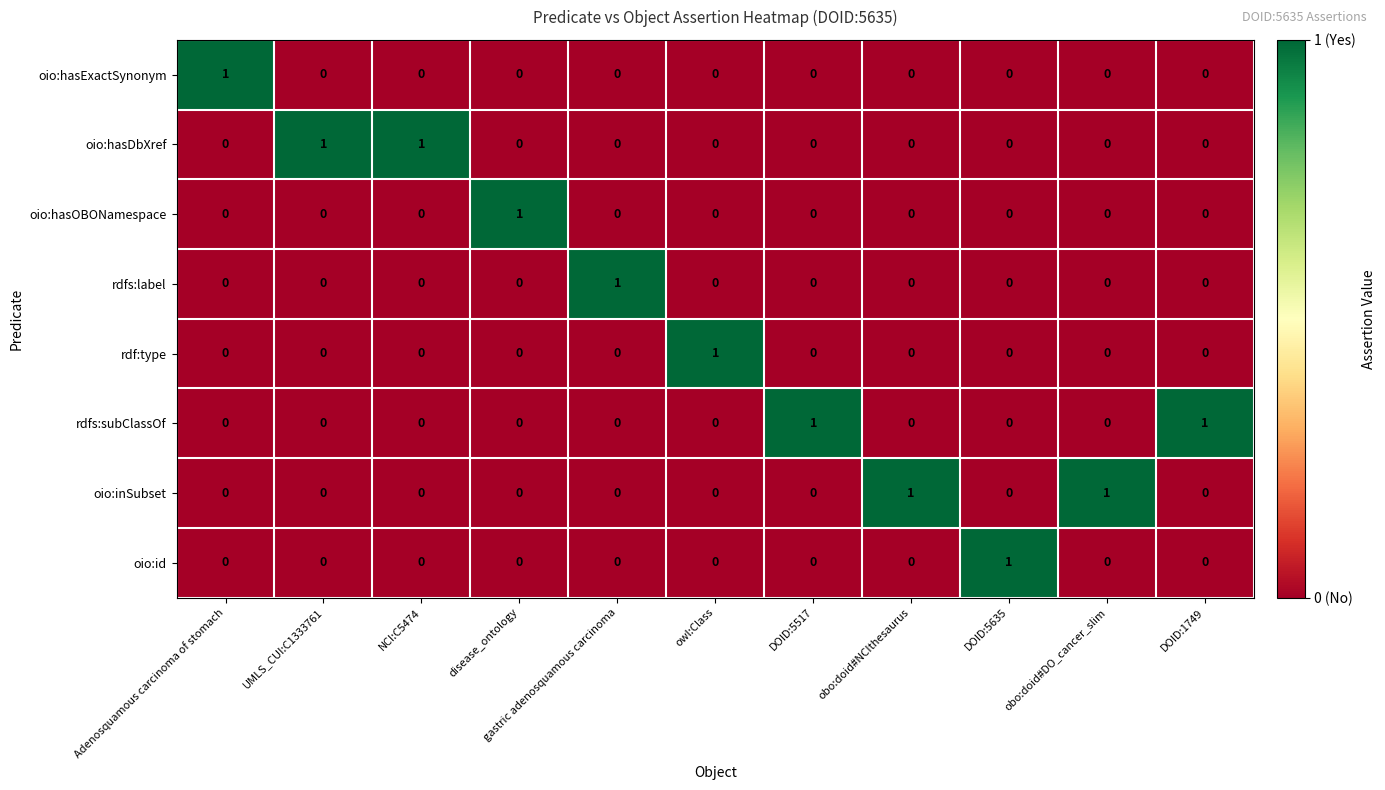

At how many categories does at least one series exceed 0?

11